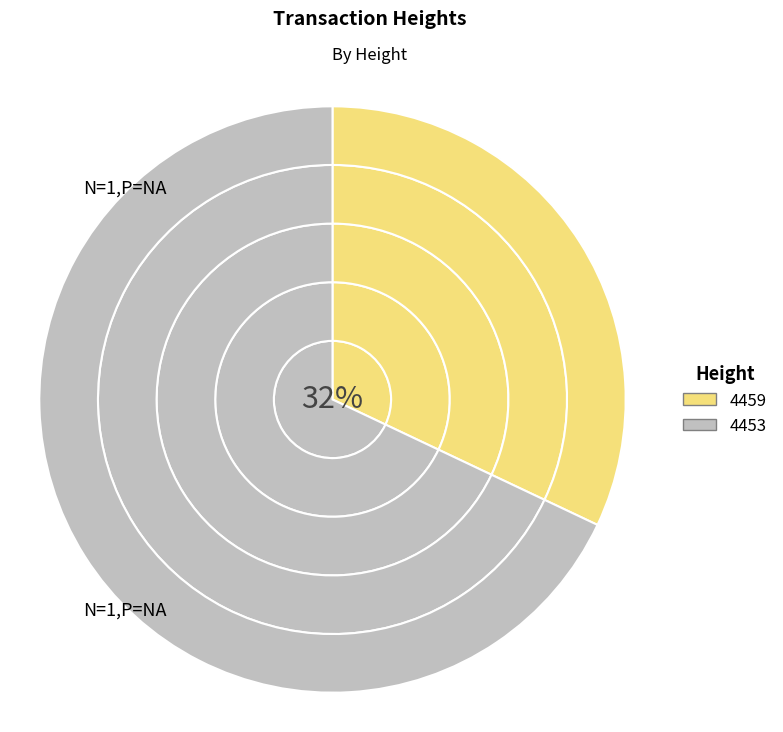

How many segments does this pie chart have?

2